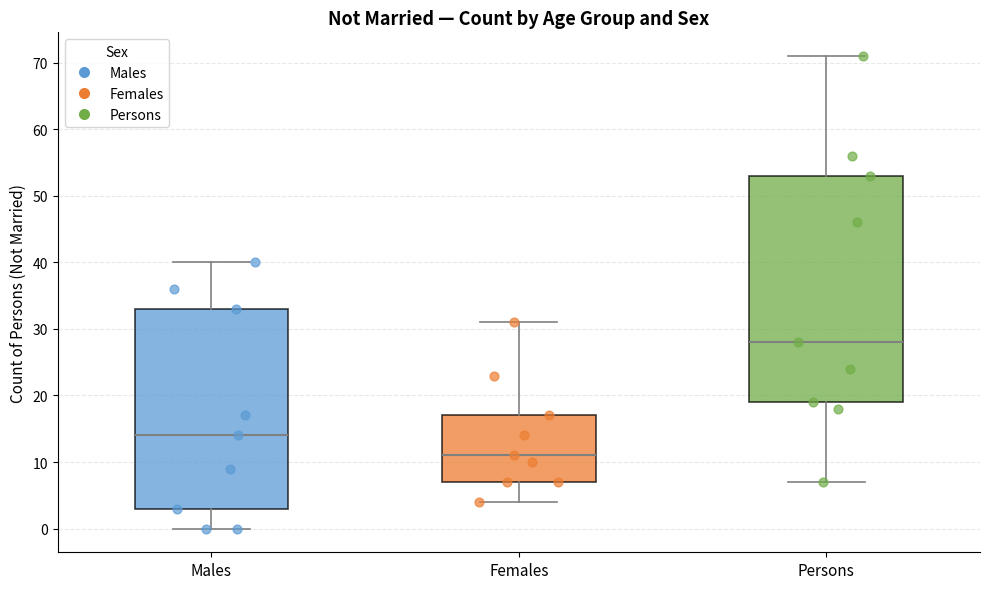

Reading left to right, read every box against the y-axis: the position of its median line, the range the box covers, and the ends of its whiskers. The values are not printed on the chart, so give them approximately, as read against the axis.

Males: median 14, box 3 to 33, whiskers 0 to 40
Females: median 11, box 7 to 17, whiskers 4 to 31
Persons: median 28, box 19 to 53, whiskers 7 to 71